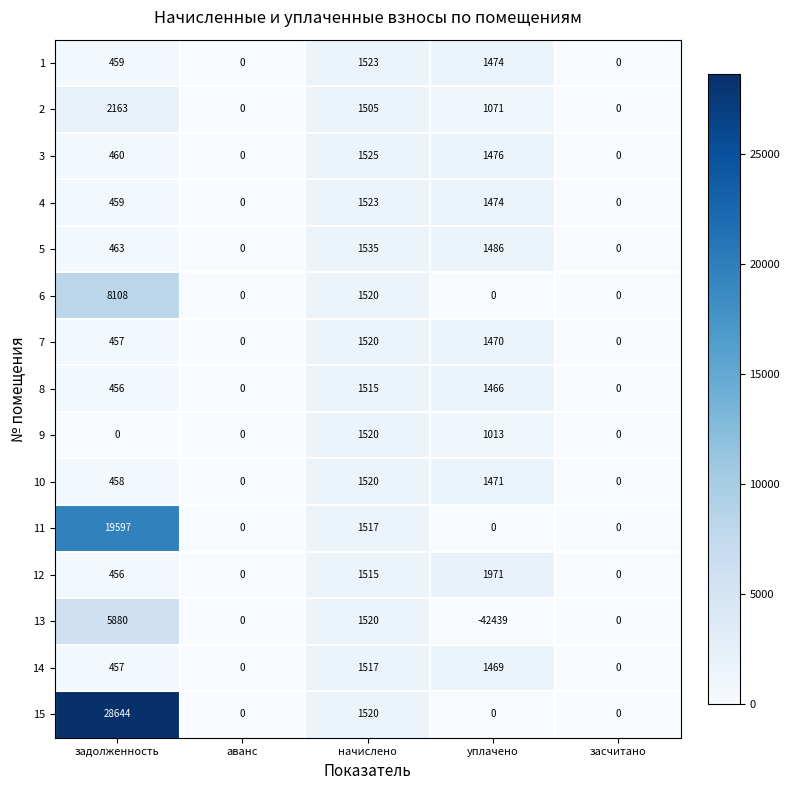

What is the minimum value shown in the chart?

-42439